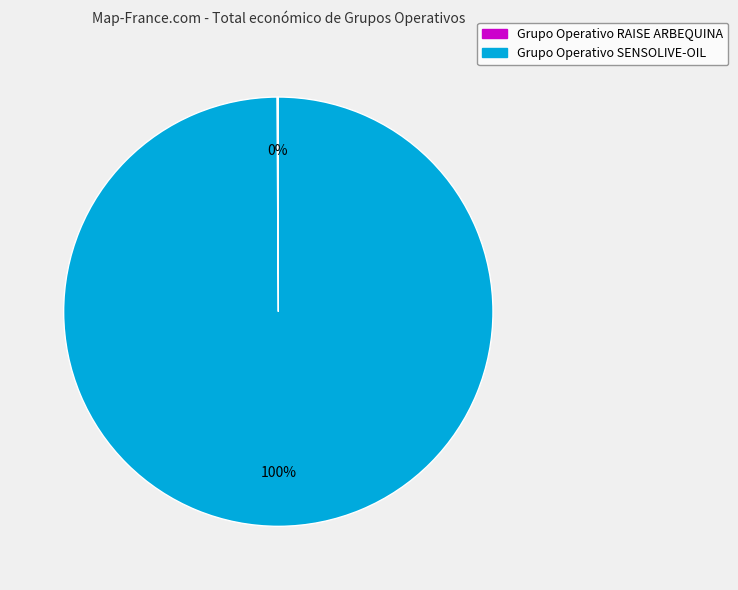

The Grupo Operativo SENSOLIVE-OIL slice represents 100% of the pie. True or false?

True